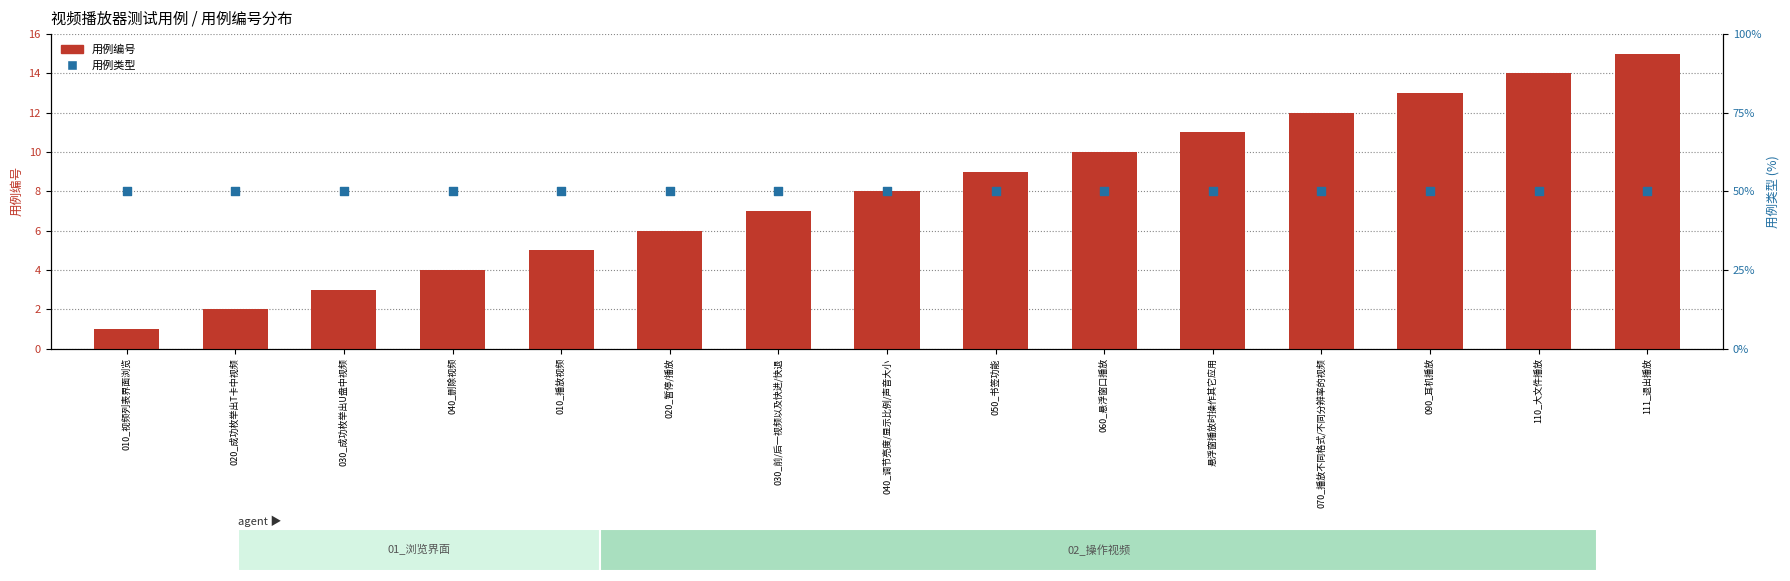

Which series reaches the minimum Y coordinate?

用例编号